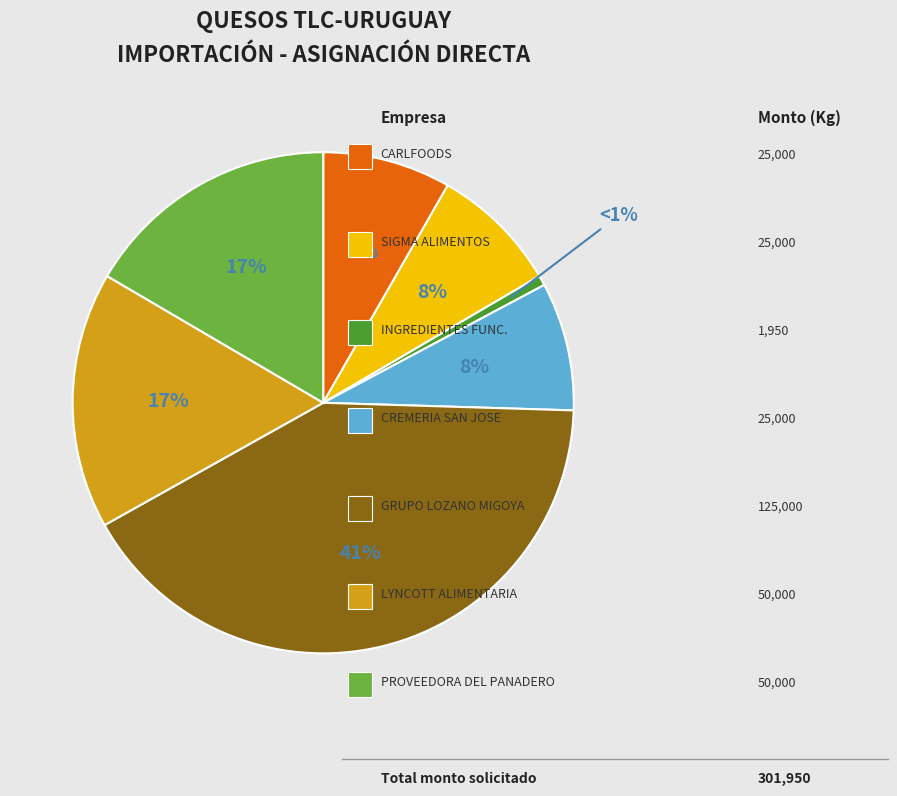

To the nearest percent, what is the average slice percentage?

14%